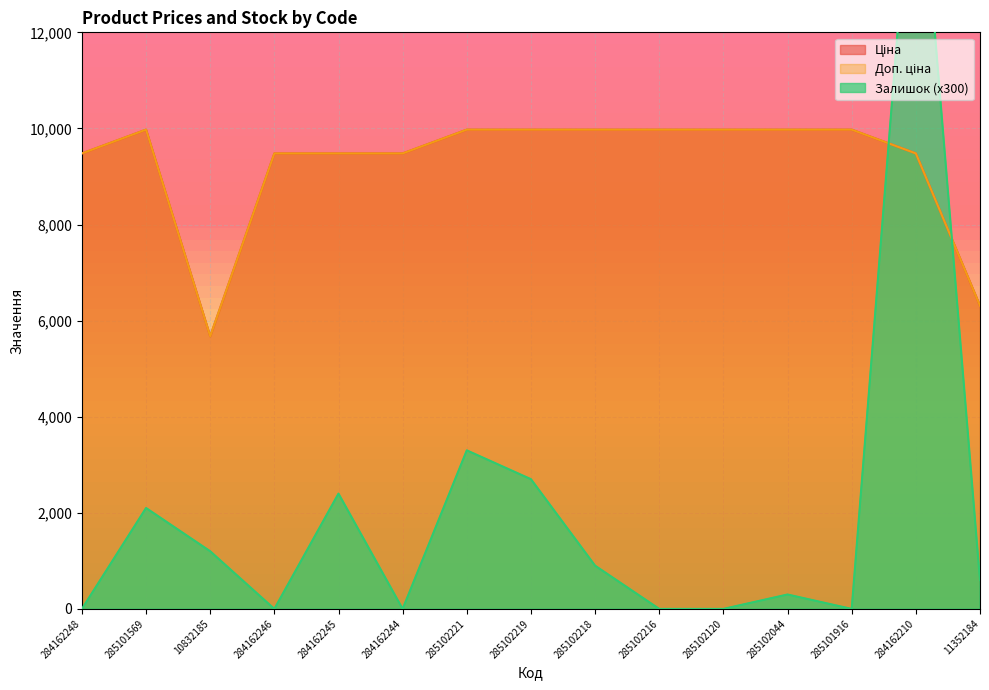

Does the chart display data point markers on the line(s)?

No